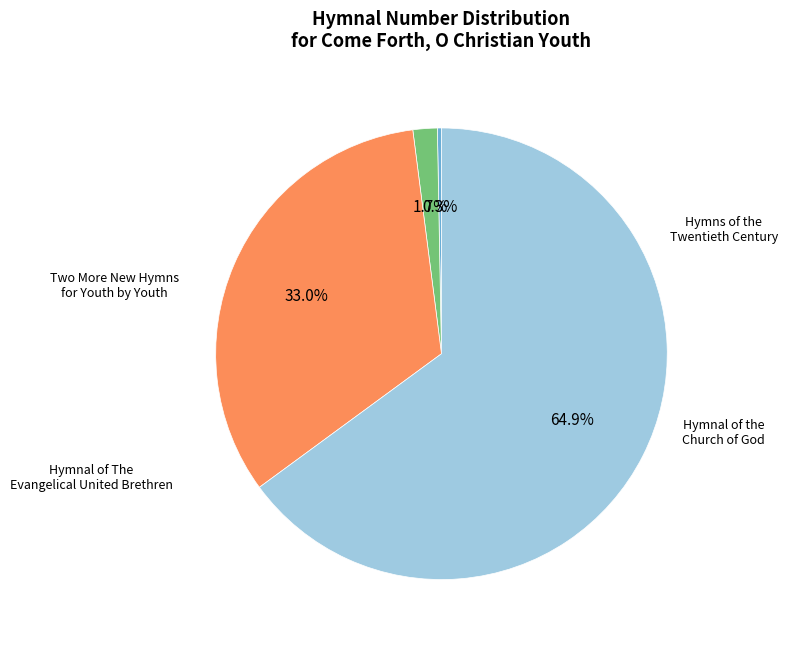

Is Hymns of the Twentieth Century the majority of the pie?

No